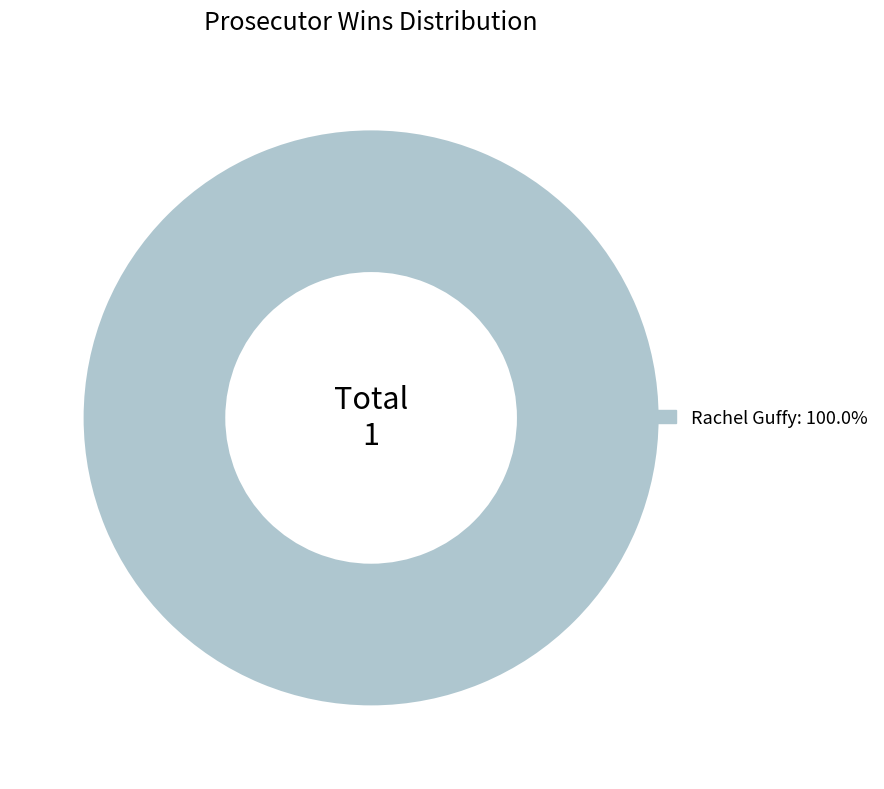

Does Rachel Guffy: 100.0% represent more than half of the total?

Yes